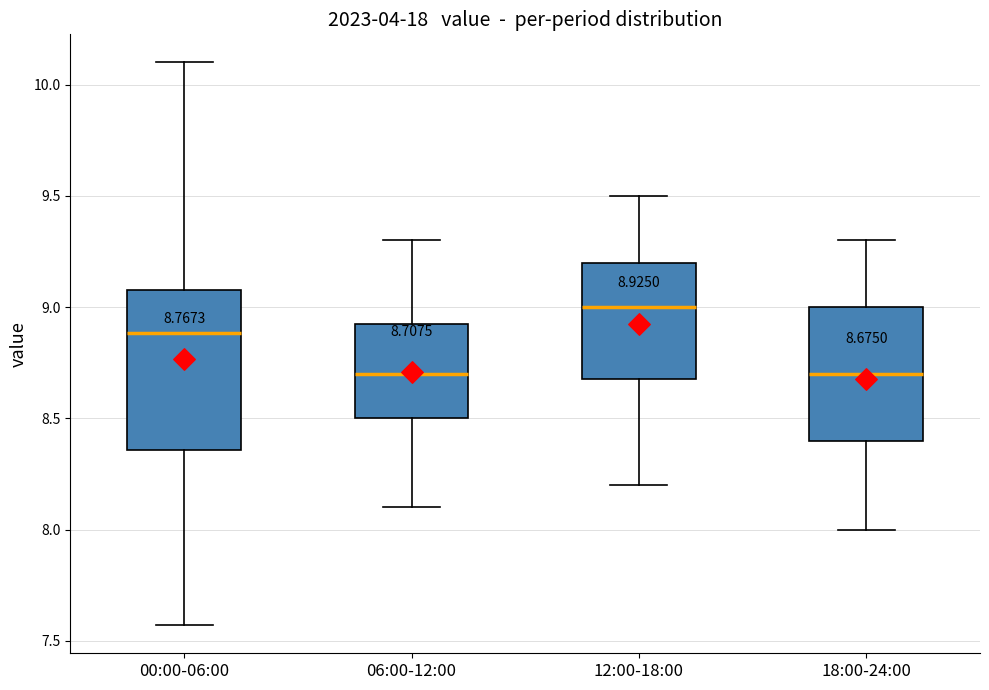

Which box is the tallest, from its lower edge to its upper edge?

00:00-06:00